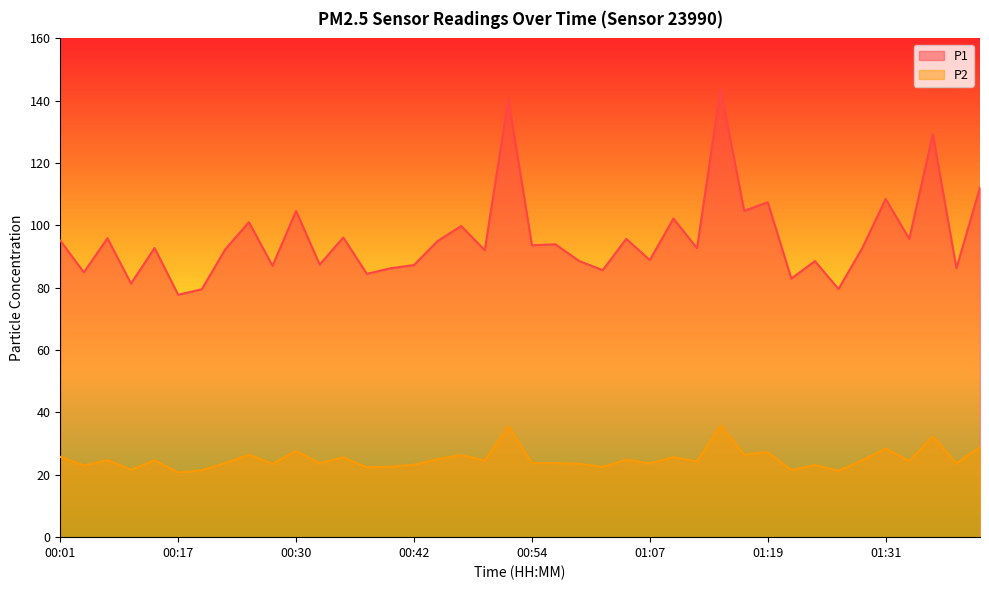

Reading left to right, transcribe all the data shown in this chart.

P1: 00:01=95.1	00:03=85.0	00:10=95.9	00:12=81.4	00:15=92.8	00:17=77.8	00:20=79.5	00:22=92.4	00:25=101.0	00:27=87.0	00:30=104.6	00:32=87.5	00:35=96.1	00:37=84.5	00:39=86.2	00:42=87.3	00:44=95.0	00:47=99.8	00:49=92.0	00:52=140.6	00:54=93.7	00:57=93.9	00:59=88.6	01:02=85.7	01:04=95.7	01:07=88.9	01:09=102.2	01:11=92.7	01:14=143.9	01:16=104.7	01:19=107.4	01:21=83.0	01:24=88.5	01:26=79.6	01:29=92.6	01:31=108.5	01:34=95.7	01:36=129.3	01:38=86.3	01:41=112.2
P2: 00:01=25.8	00:03=23.0	00:10=24.7	00:12=21.6	00:15=24.6	00:17=20.7	00:20=21.5	00:22=23.8	00:25=26.4	00:27=23.5	00:30=27.6	00:32=23.7	00:35=25.6	00:37=22.4	00:39=22.6	00:42=23.2	00:44=25.0	00:47=26.3	00:49=24.6	00:52=35.5	00:54=23.8	00:57=23.8	00:59=23.6	01:02=22.5	01:04=24.8	01:07=23.7	01:09=25.6	01:11=24.4	01:14=35.8	01:16=26.5	01:19=27.2	01:21=21.5	01:24=23.1	01:26=21.3	01:29=24.6	01:31=28.4	01:34=24.4	01:36=32.2	01:38=23.6	01:41=28.9